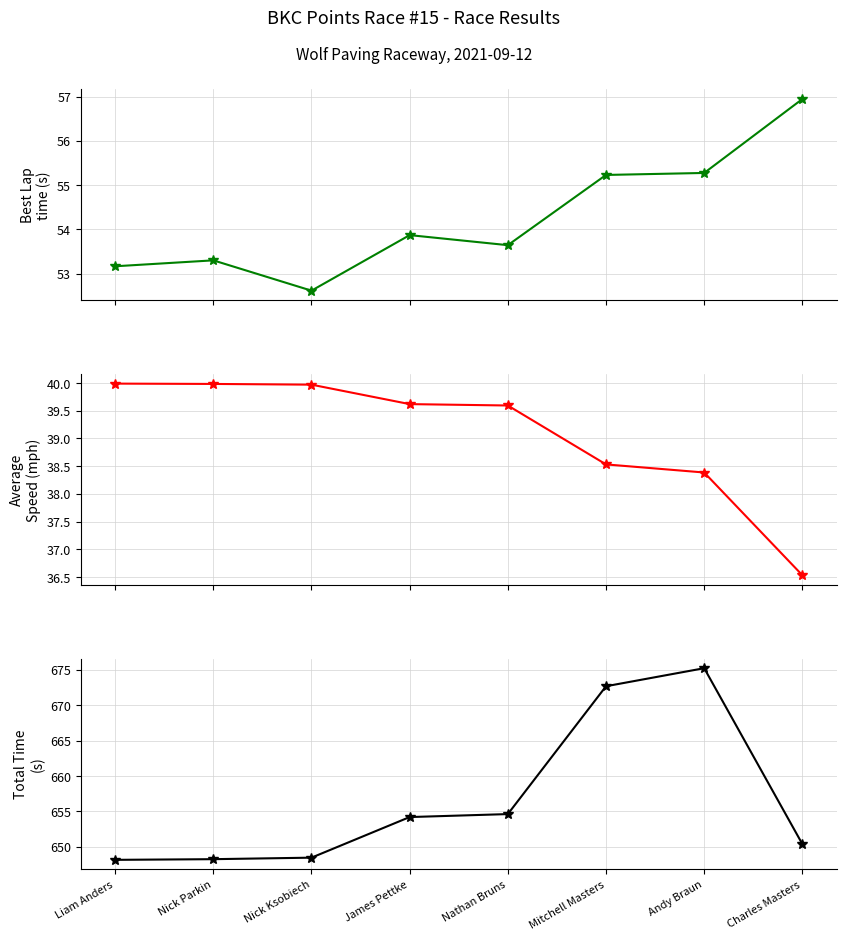

Reading left to right, transcribe all the data shown in this chart.

Best Lap time: 53.2	53.3	52.6	53.9	53.6	55.2	55.3	56.9
Average Speed: 40.0	40.0	40.0	39.6	39.6	38.5	38.4	36.5
Total Time: 648.2	648.3	648.5	654.2	654.6	672.7	675.2	650.4